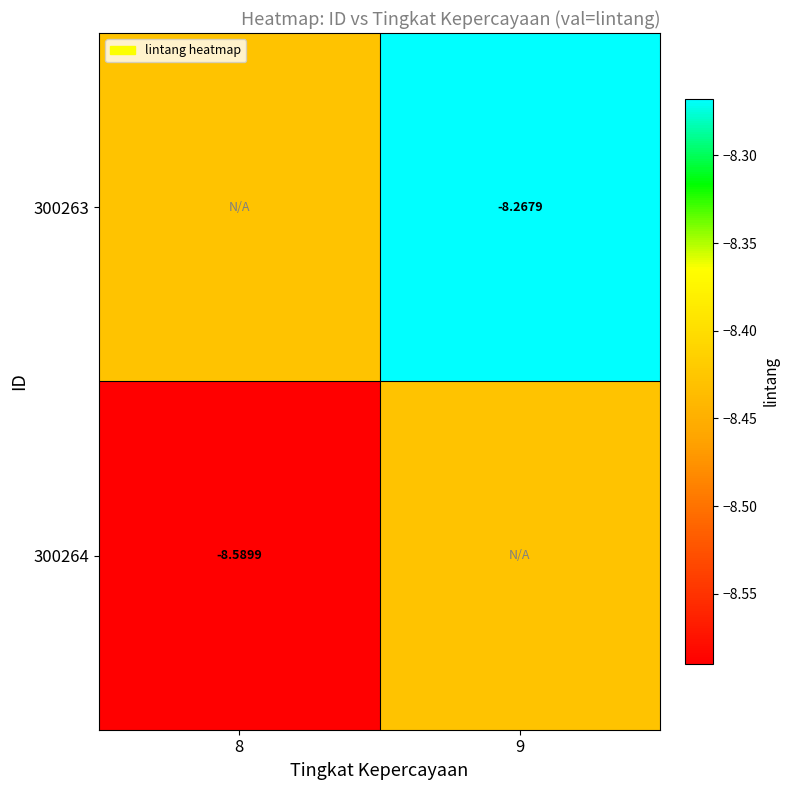

How many series are shown in this chart?

2